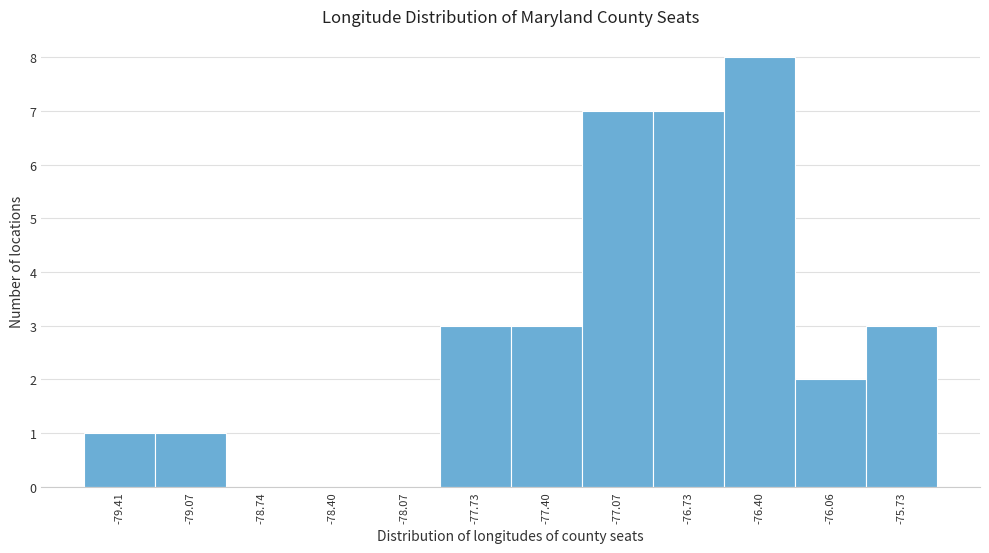

Reading left to right, extract all data points from this chart.

-79.41=1	-79.07=1	-78.74=0	-78.40=0	-78.07=0	-77.73=3	-77.40=3	-77.07=7	-76.73=7	-76.40=8	-76.06=2	-75.73=3